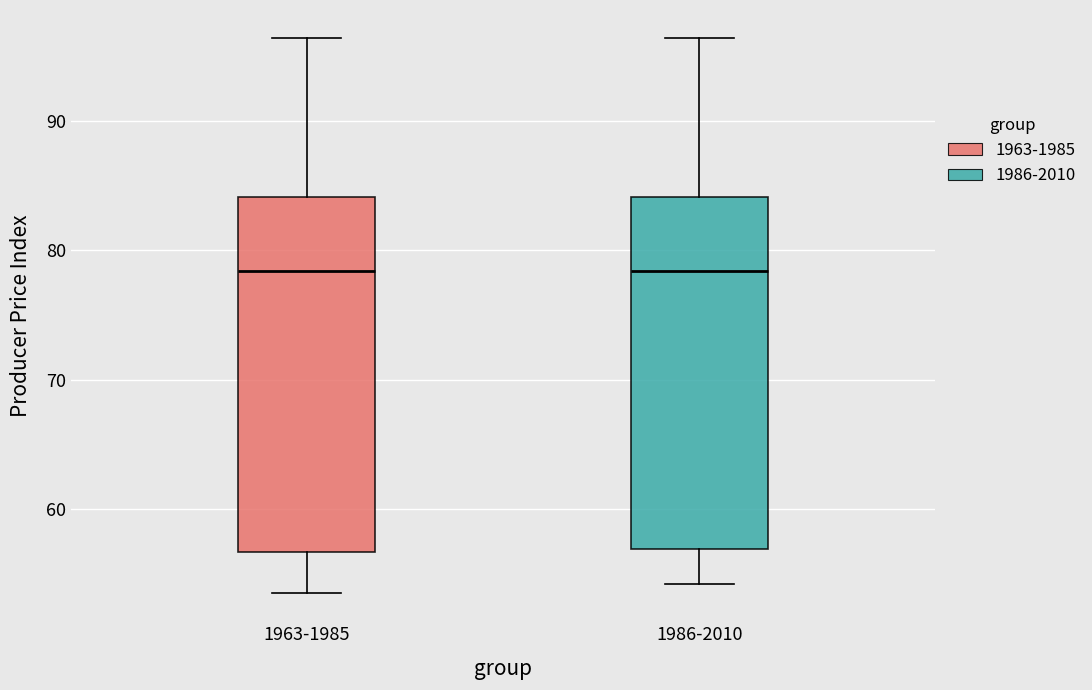

Reading left to right, transcribe this box plot: for each box, give where its median line is, the range the box spans, and where its two whiskers end, as read against the y-axis. The values are not printed on the chart, so give them approximately, as read against the axis.

1963-1985: median 78, box 57 to 84, whiskers 53 to 96
1986-2010: median 78, box 57 to 84, whiskers 54 to 96